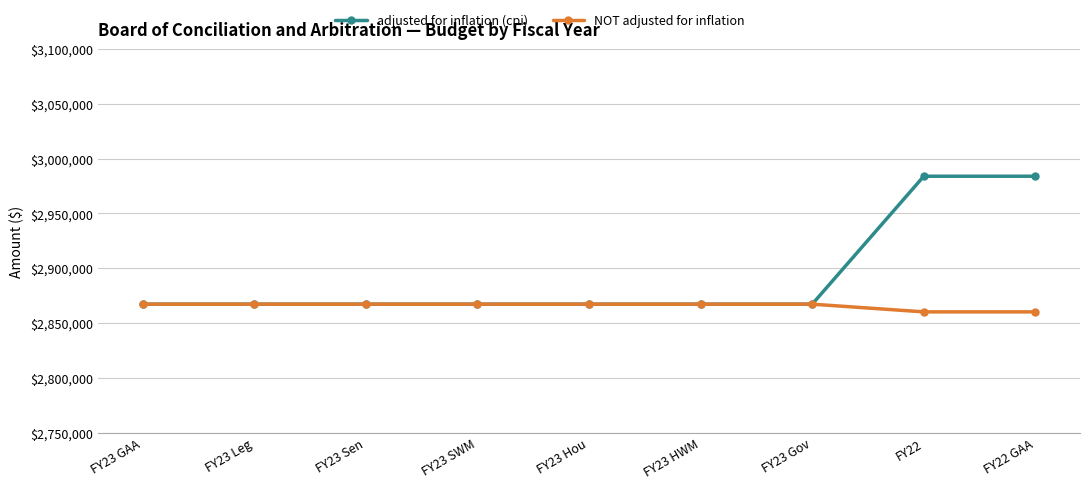

Which series changed the most between FY23 Gov and FY22?

adjusted for inflation (cpi)